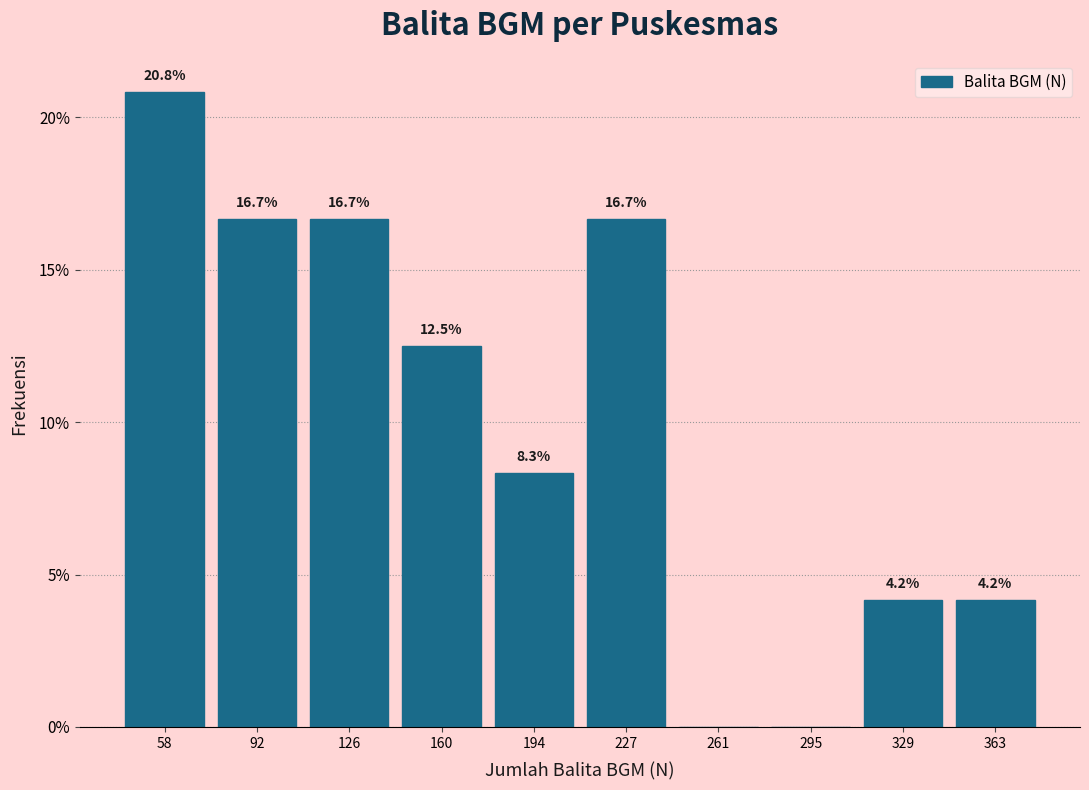

Which range on the x-axis has the tallest bar?

40 to 75